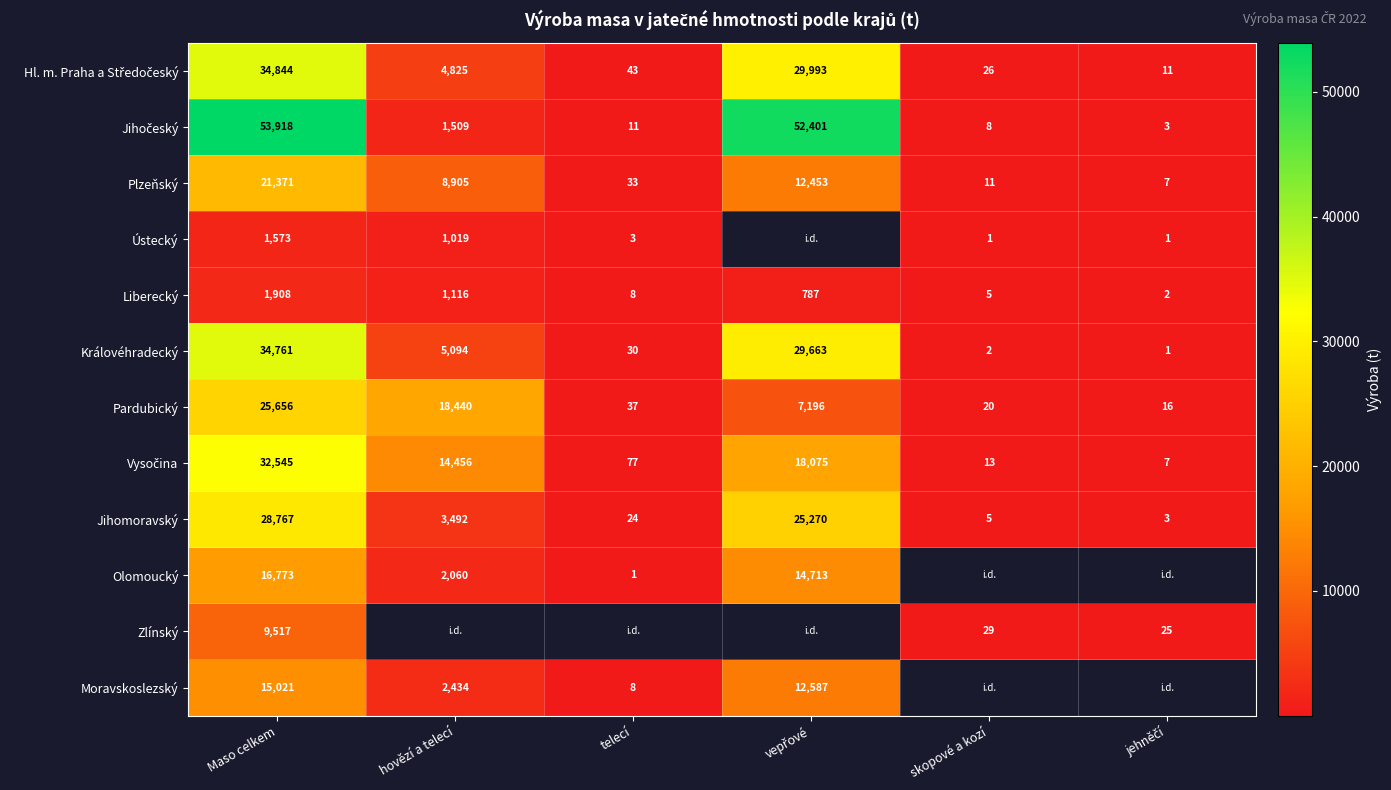

Which category has the highest value in the Královéhradecký series?

Maso celkem